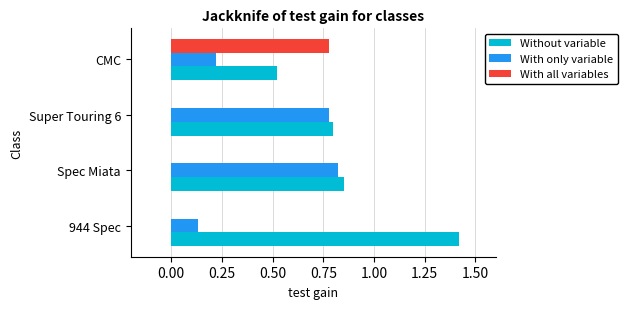

The value of With all variables at Super Touring 6 is 0.0. True or false?

True